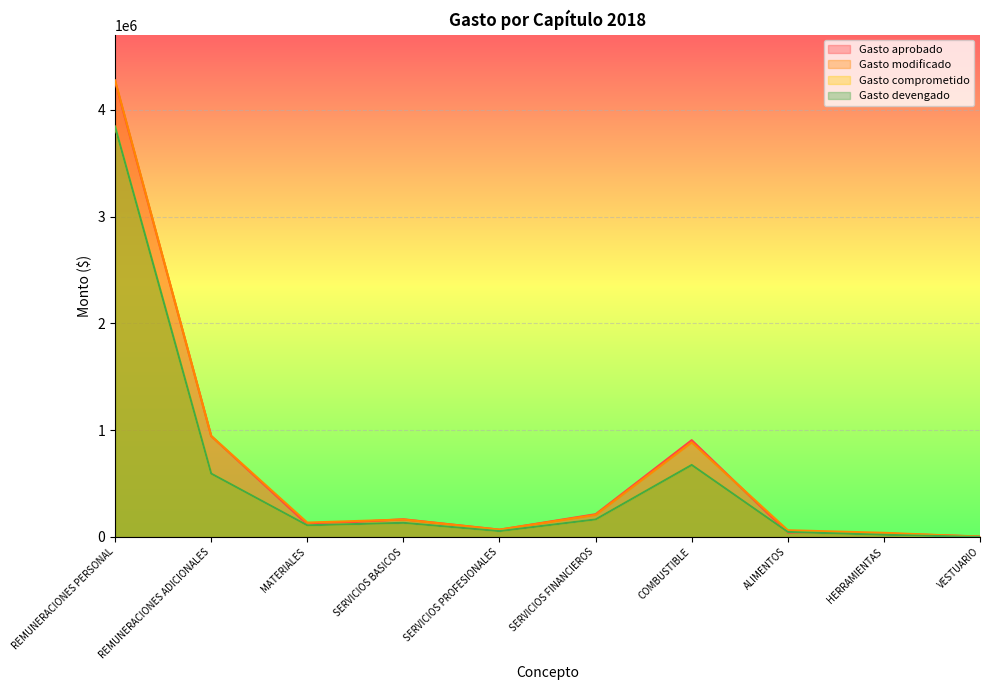

What is the difference between the highest and lowest values at VESTUARIO?

5000.0